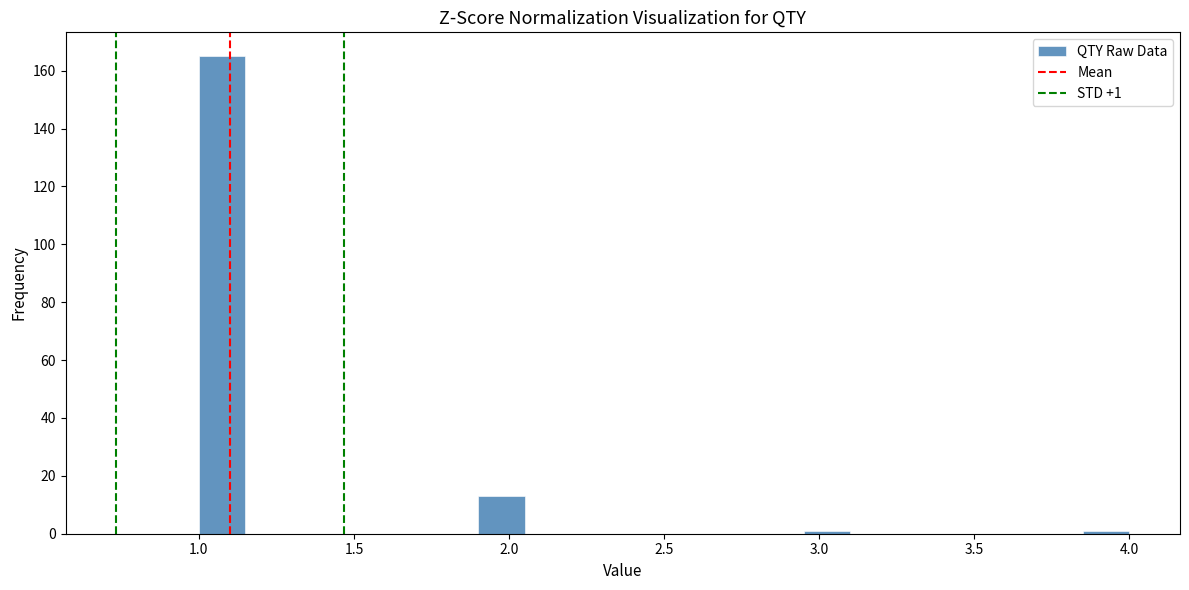

Around what value on the x-axis is the tallest bar? Give the approximate position of its centre, as read against the axis.

1.10